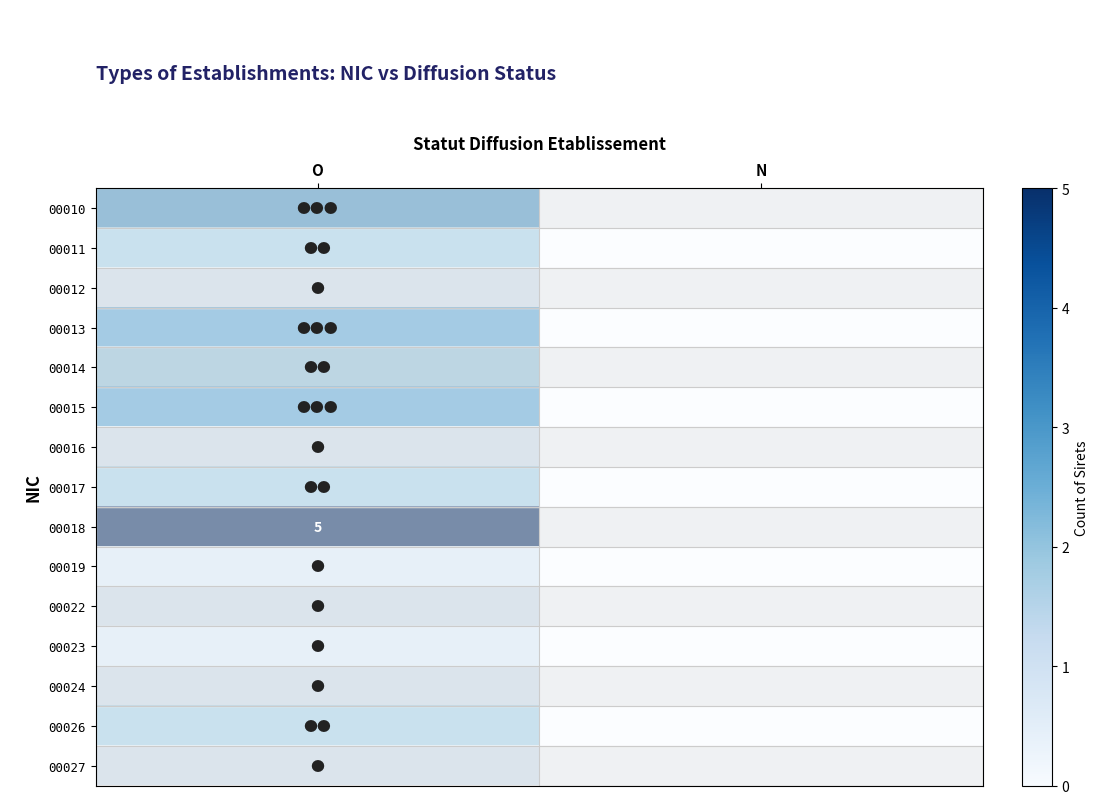

The value of 00017 at O is 2. True or false?

True